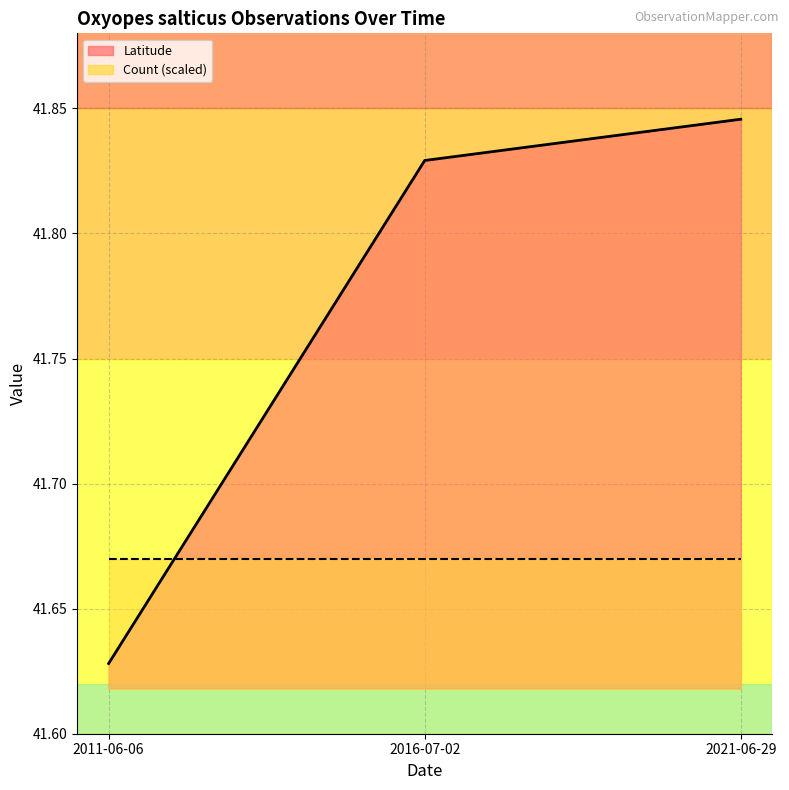

Reading left to right, extract all data points from this chart.

2011-06-06=41.6	2016-07-02=41.8	2021-06-29=41.8